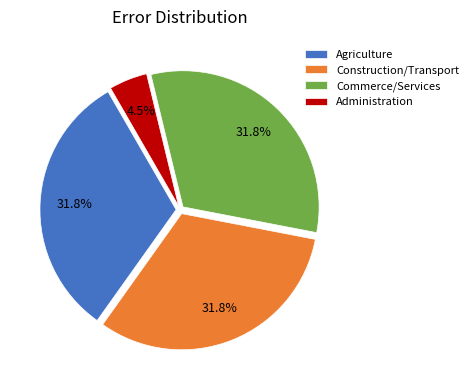

Is the sum of Agriculture and Construction/Transport greater than half?

Yes